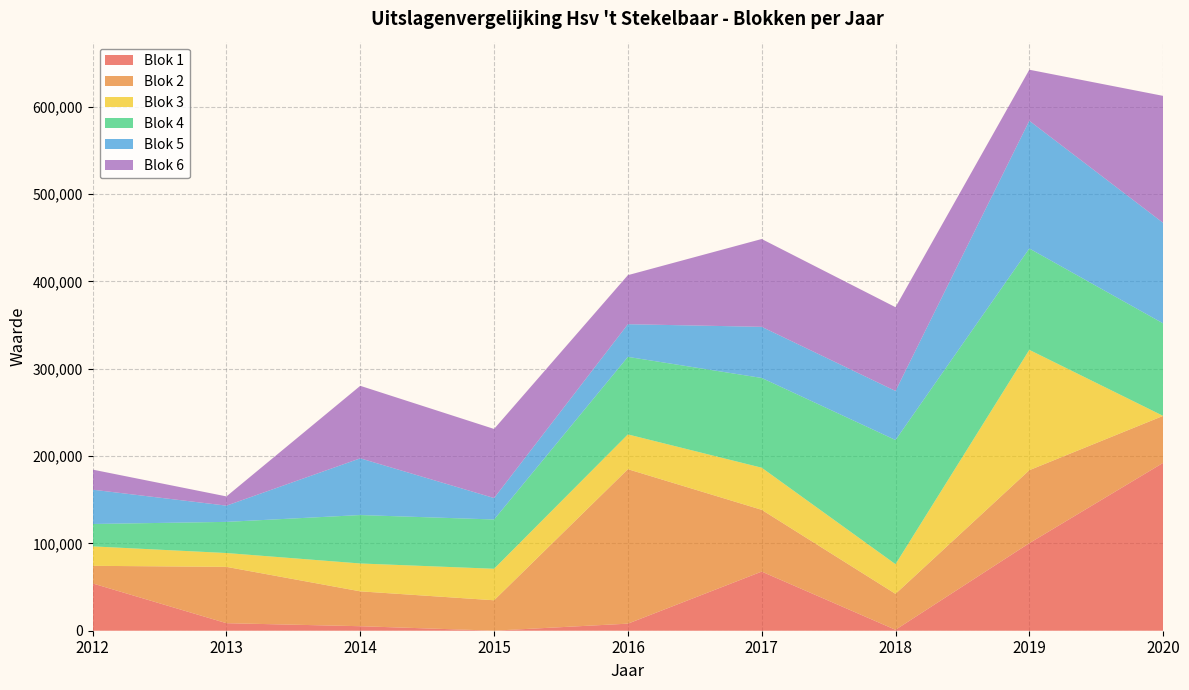

Reading left to right, extract all data points from this chart.

Blok 1: 54140	8628	5169	70	8101	67702	1065	100246	192189
Blok 2: 20174	64501	39926	34804	176851	70752	41161	83560	53807
Blok 3: 22257	15831	31902	36070	39820	48193	33957	137790	0
Blok 4: 25641	35665	55444	56418	88769	102777	142188	116063	105887
Blok 5: 39267	18579	64953	24544	37413	58528	56156	146253	115112
Blok 6: 23001	10582	83021	79115	56164	100549	95894	58425	145385